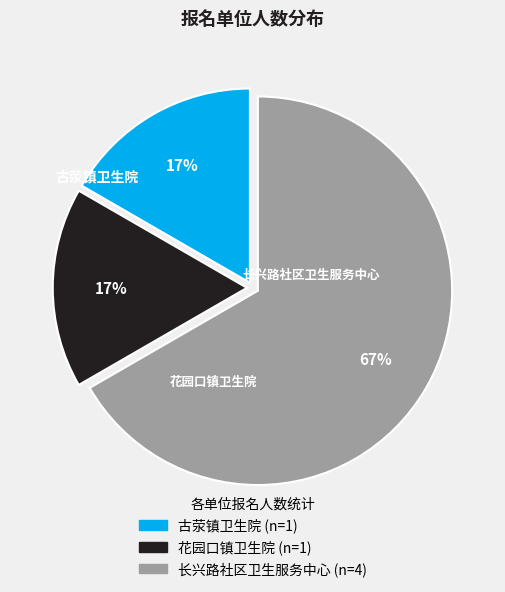

What is the smallest slice in the pie chart?

古荥镇卫生院